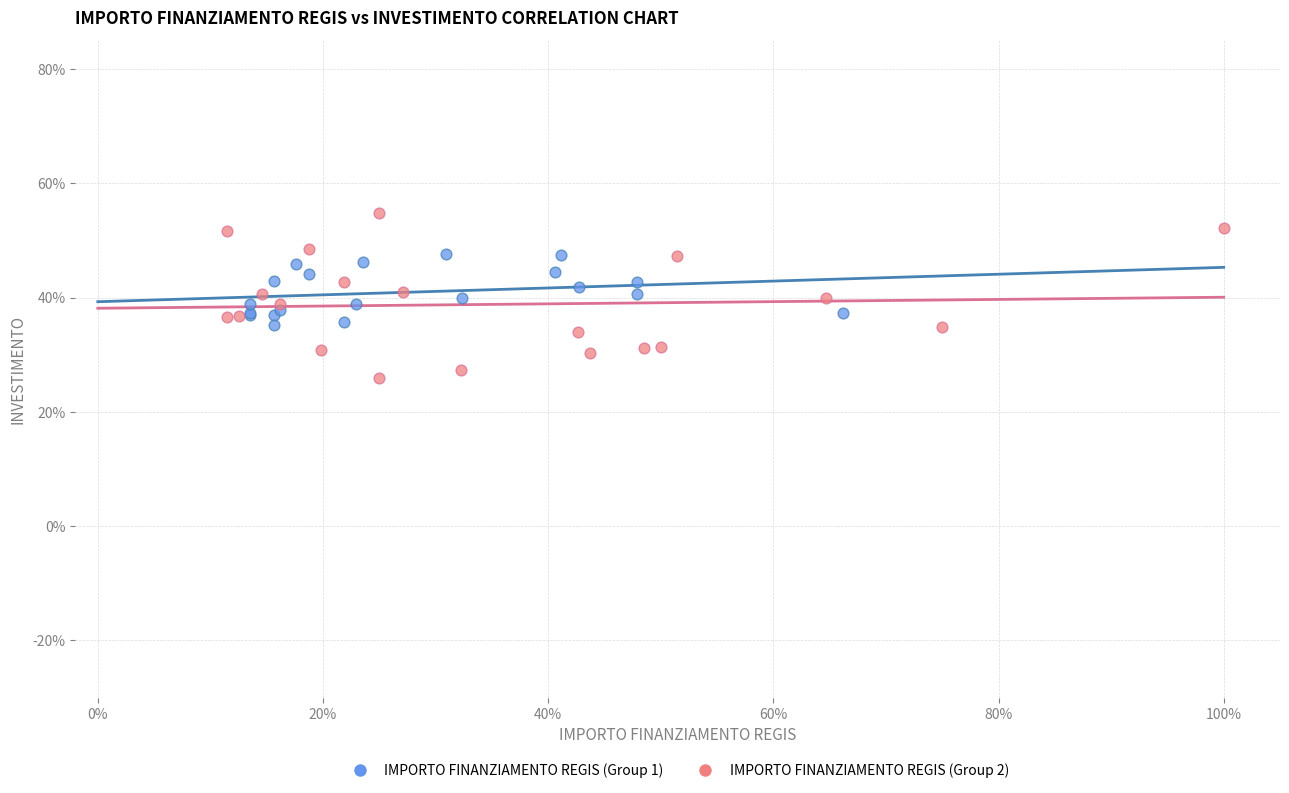

Which series has the largest Y range (max minus min)?

IMPORTO FINANZIAMENTO REGIS (Group 2)